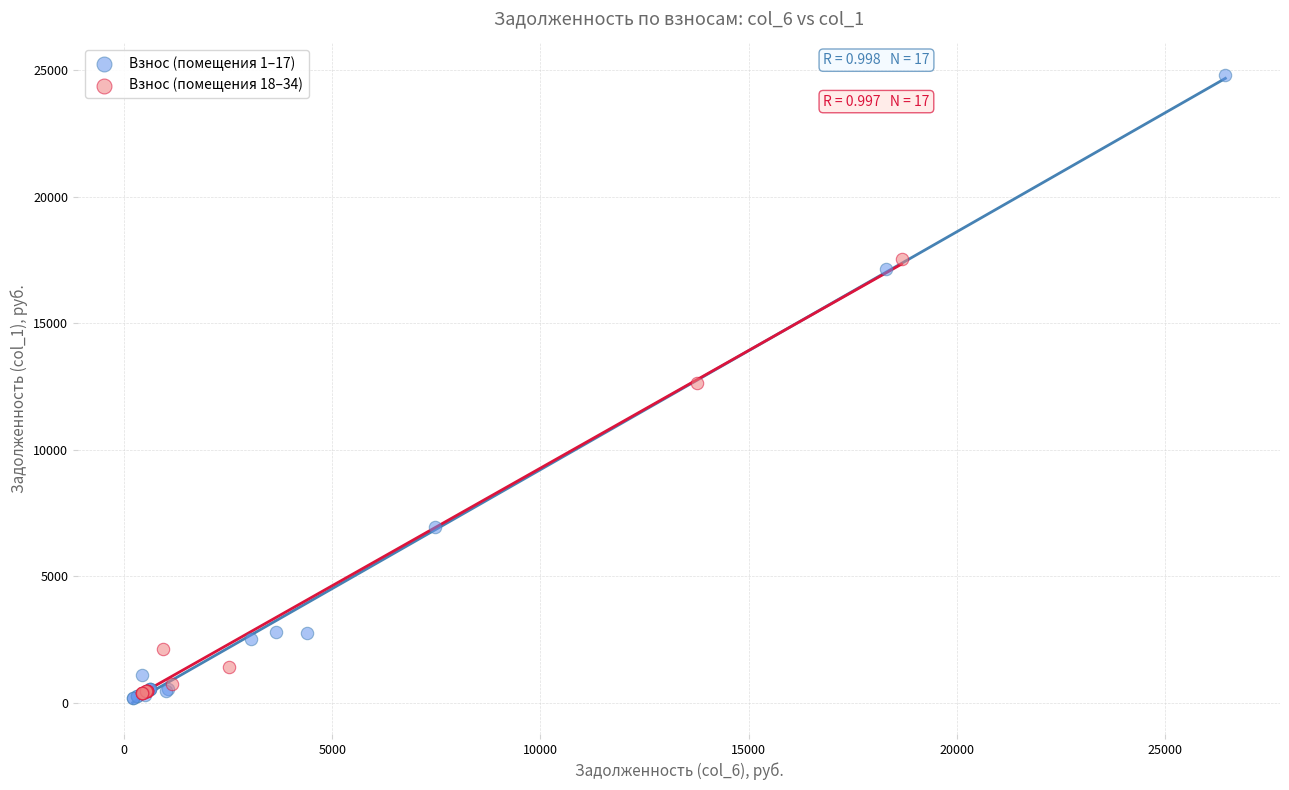

Which series reaches the maximum Y coordinate?

Взнос (помещения 1–17)